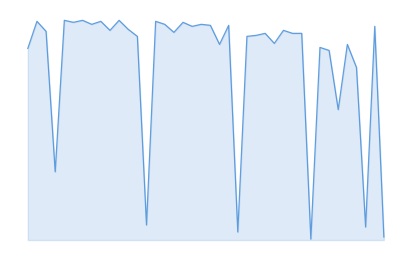

Does the chart have visible grid lines?

No